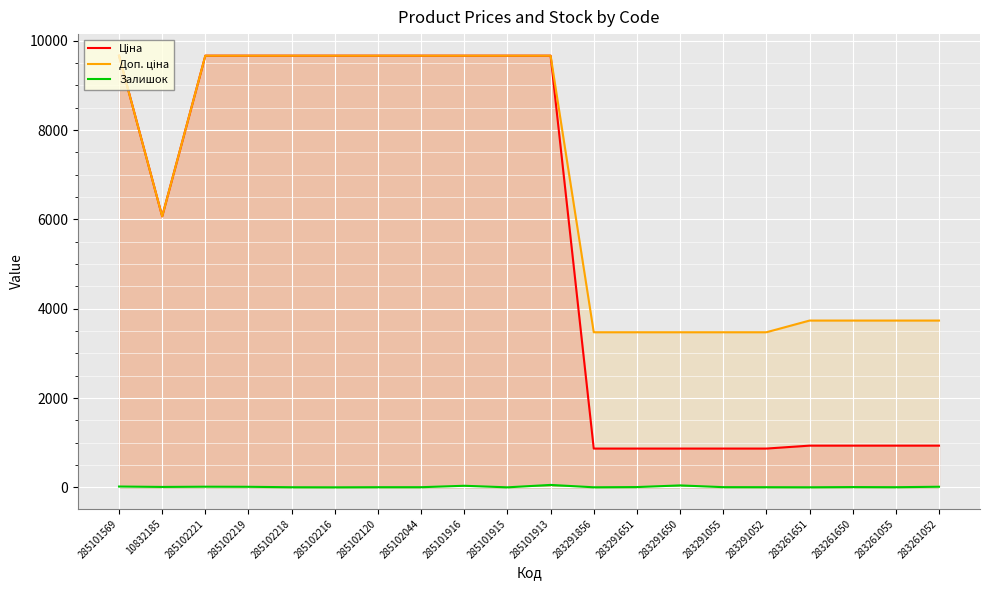

What is the difference between the highest and lowest values at 283261055?

3731.2